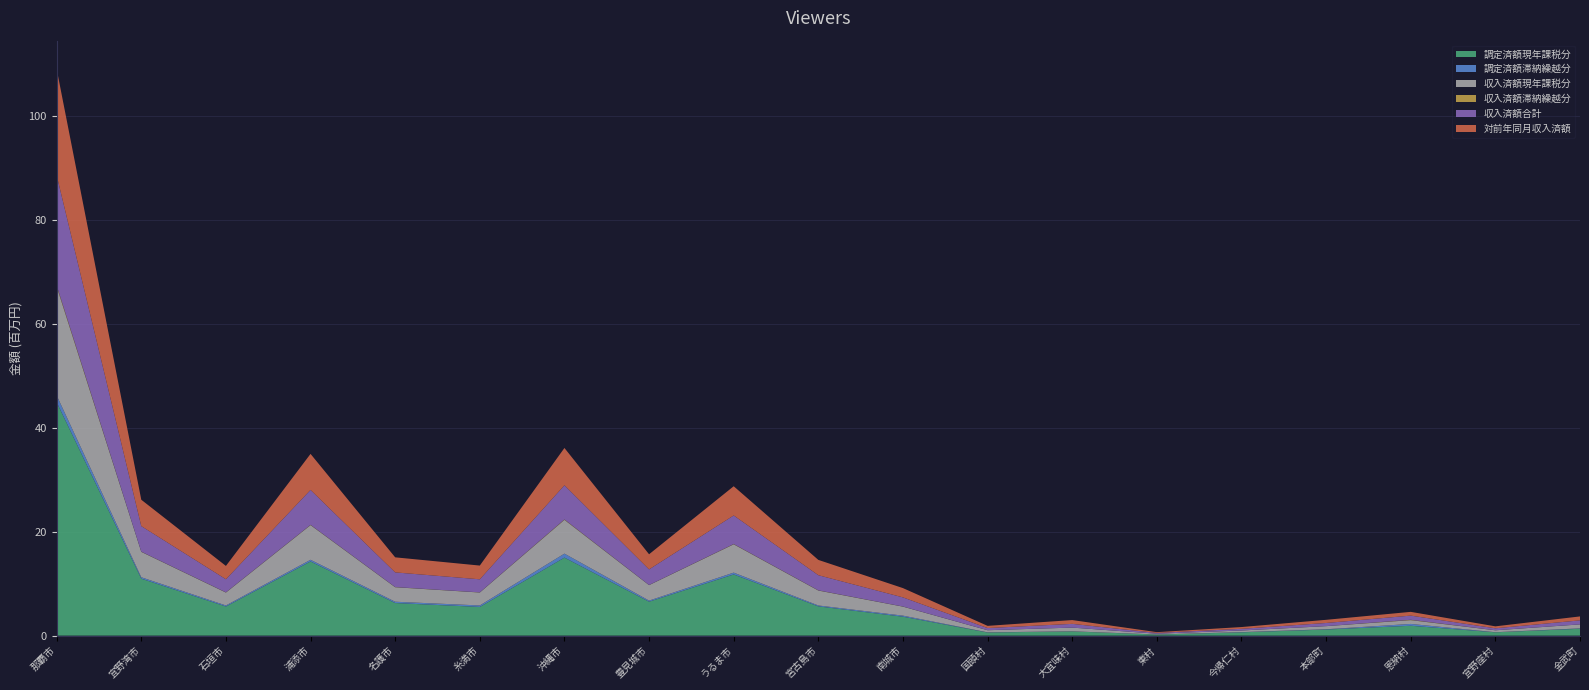

Reading left to right, list all the values displayed in this chart.

調定済額現年課税分: 44916975	10964565	5603047	14273923	6270865	5521027	15014782	6531517	11773208	5629850	3642098	603185	814693	210989	635691	1173147	1898370	641047	1322478
調定済額滞納繰越分: 1300648	270551	201084	320614	252195	285518	765566	208826	350941	172334	204916	29752	14893	8619	37442	56143	352034	13115	75242
収入済額現年課税分: 20959250	4881828	2486571	6669386	2790145	2489052	6495556	2978313	5447265	2873142	1732171	409172	717022	149318	314881	595500	730932	374055	762586
収入済額滞納繰越分: 229832	38185	35792	52560	32952	27107	81051	24473	53047	39618	23107	3473	608	610	4235	6598	69809	4300	7378
収入済額合計: 21189082	4920013	2522363	6721946	2823097	2516159	6576607	3002786	5500312	2912760	1755278	412645	717630	149928	319116	602098	800741	378355	769964
対前年同月収入済額: 20442457	5073737	2564656	6933198	2898001	2642453	7177918	2910069	5621271	2944719	1787281	421792	729987	149680	339817	608510	722532	376850	759030